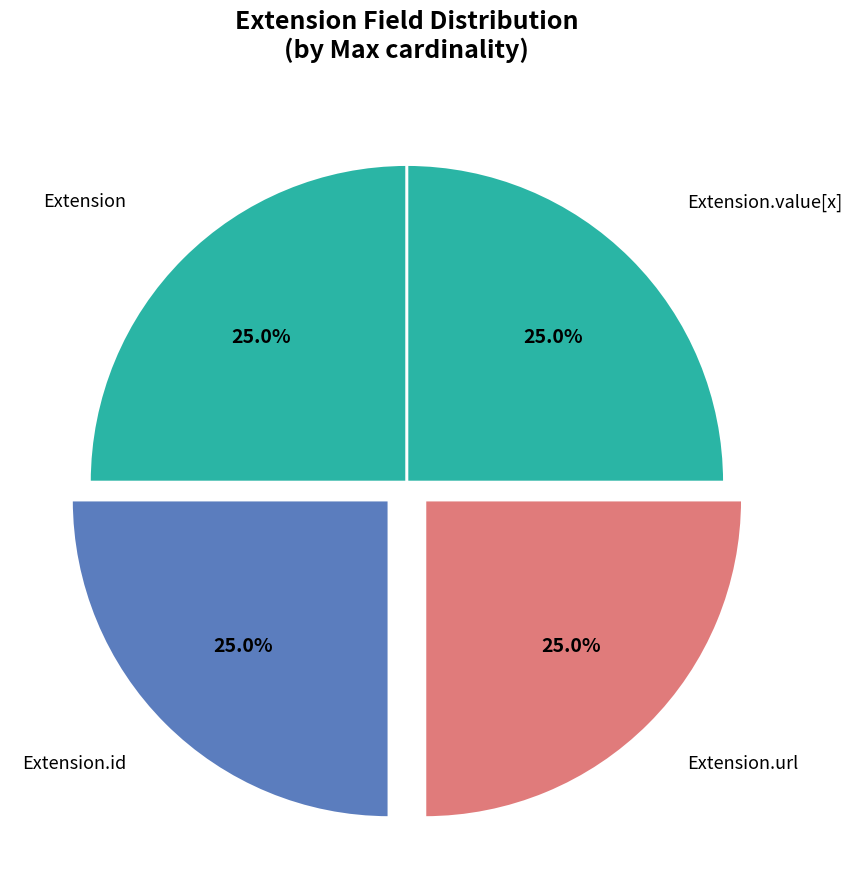

How many segments does this pie chart have?

4